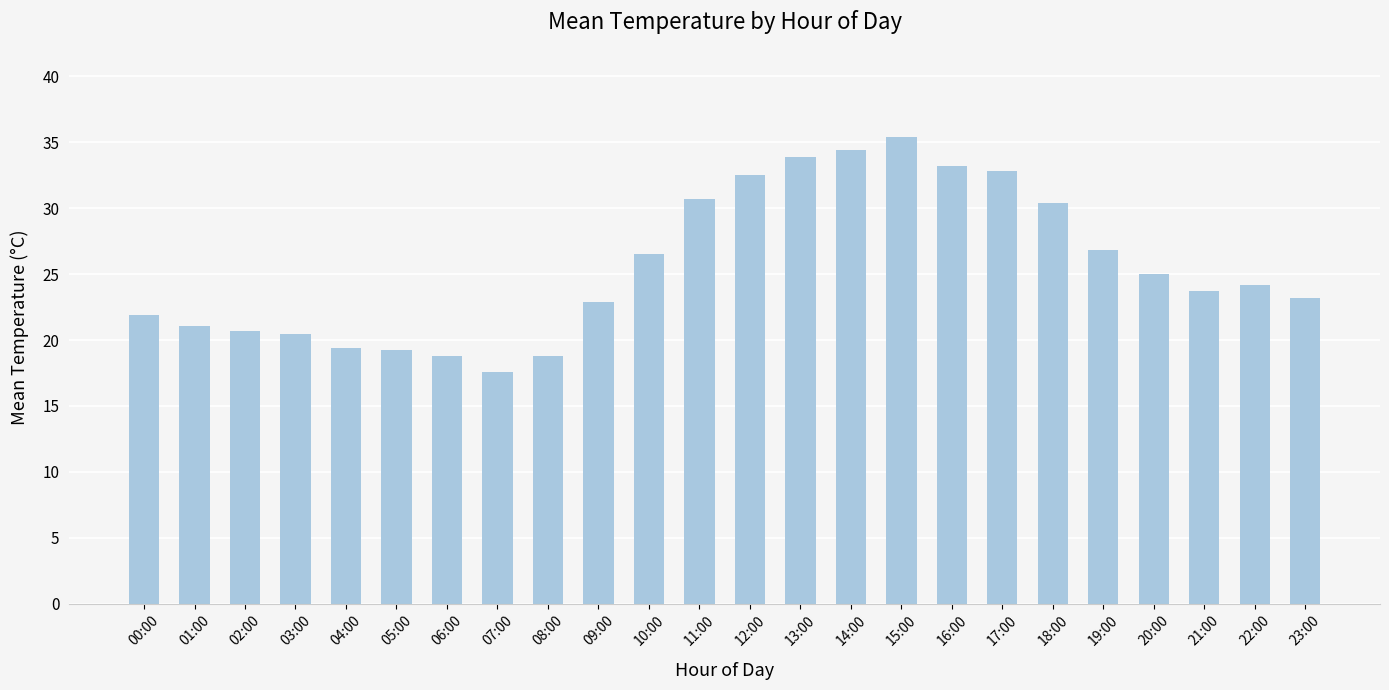

What value does the data have at 18:00?

30.4